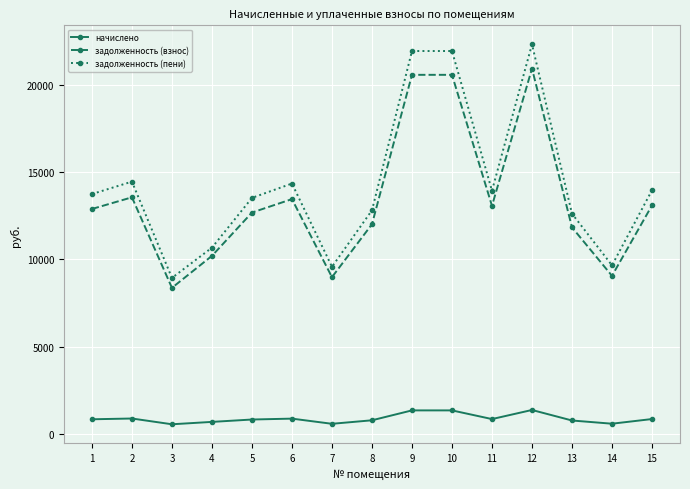

Which series has the widest spread of values?

задолженность (пени)